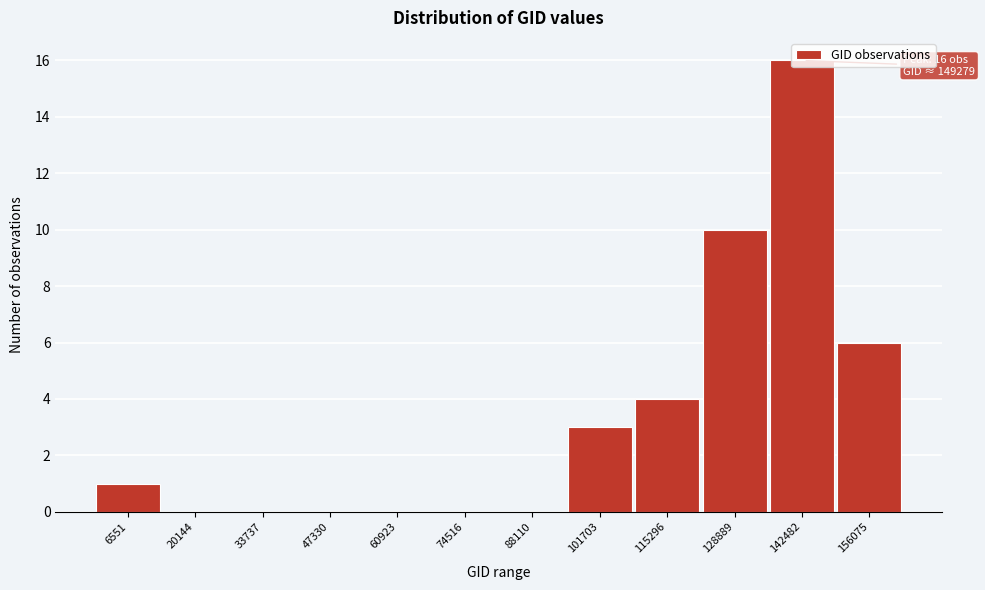

What is the change in value from 60923 to 156075?

+6